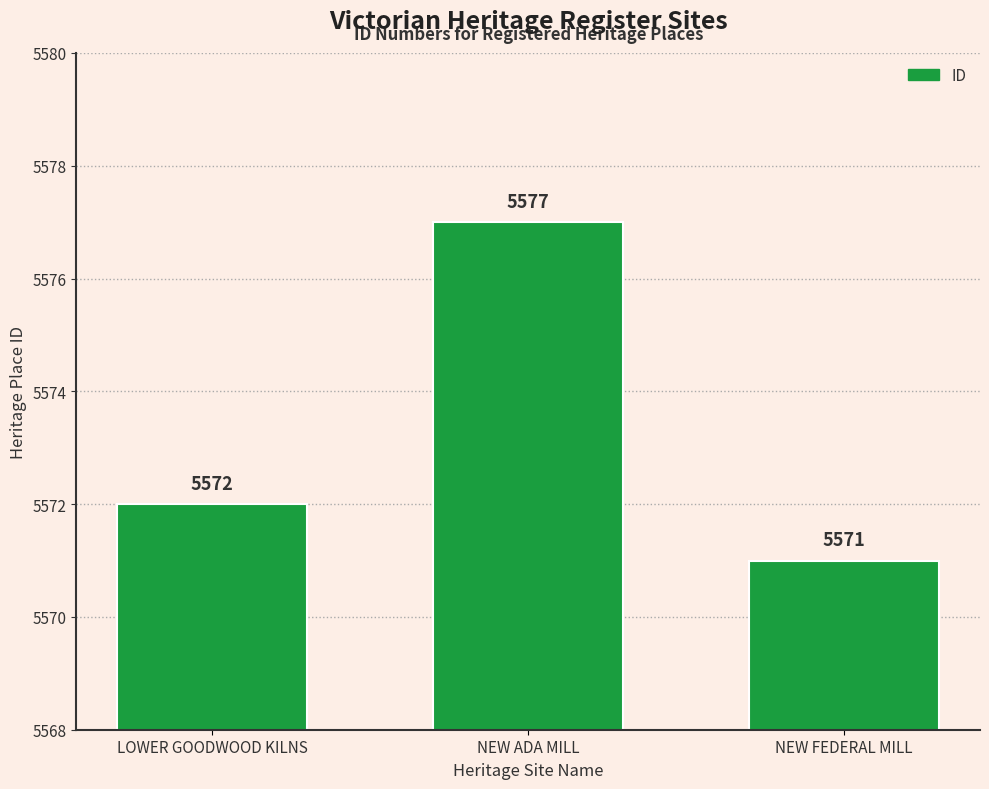

Reading left to right, transcribe all the data shown in this chart.

LOWER GOODWOOD KILNS=5572	NEW ADA MILL=5577	NEW FEDERAL MILL=5571